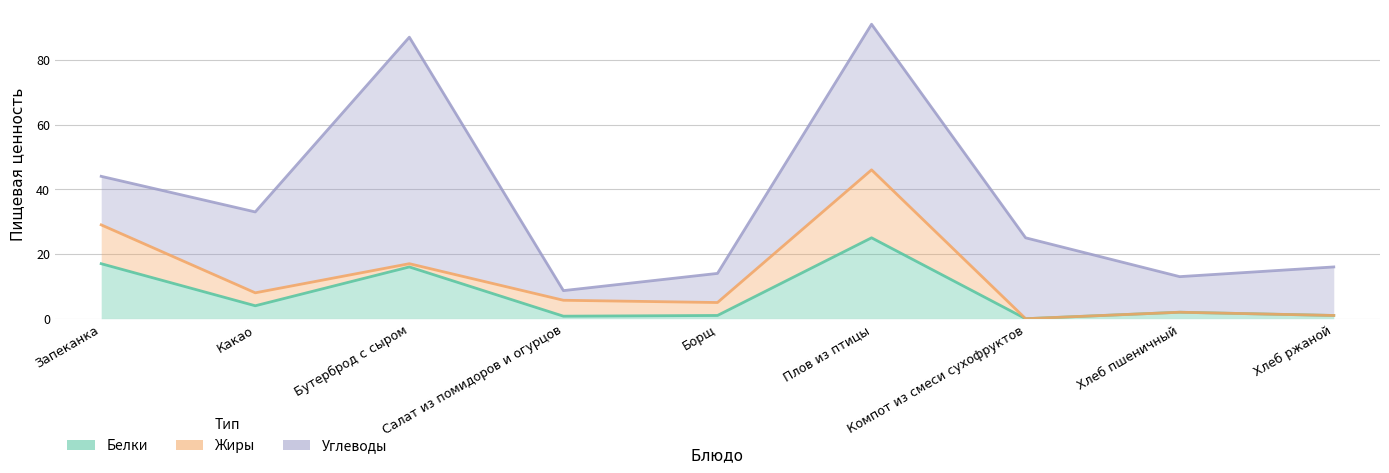

What is the difference between the second highest and minimum values in the Белки series?

17.0